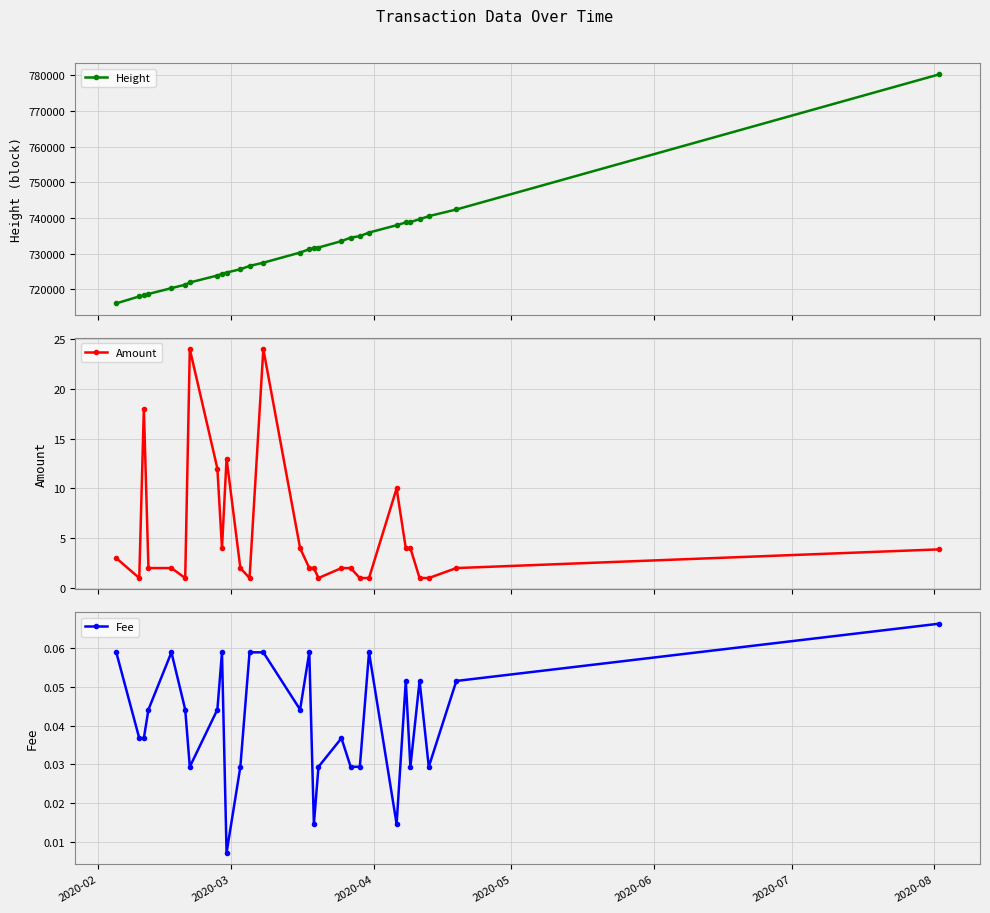

What is the value of the Height point at the 7th from the left?

721918